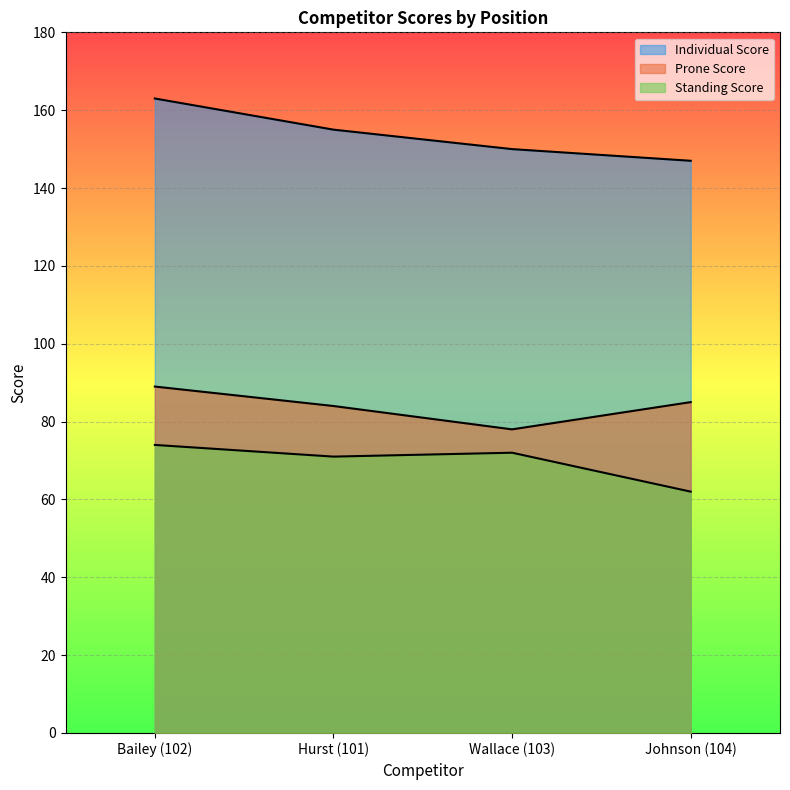

How many values in the Individual Score series exceed 155?

1